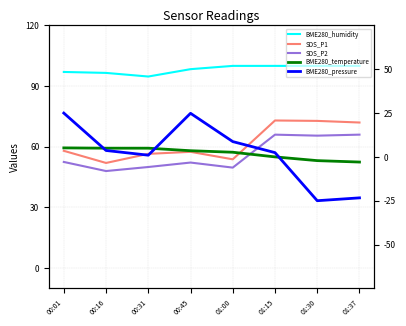

How many lines are shown in the chart?

5